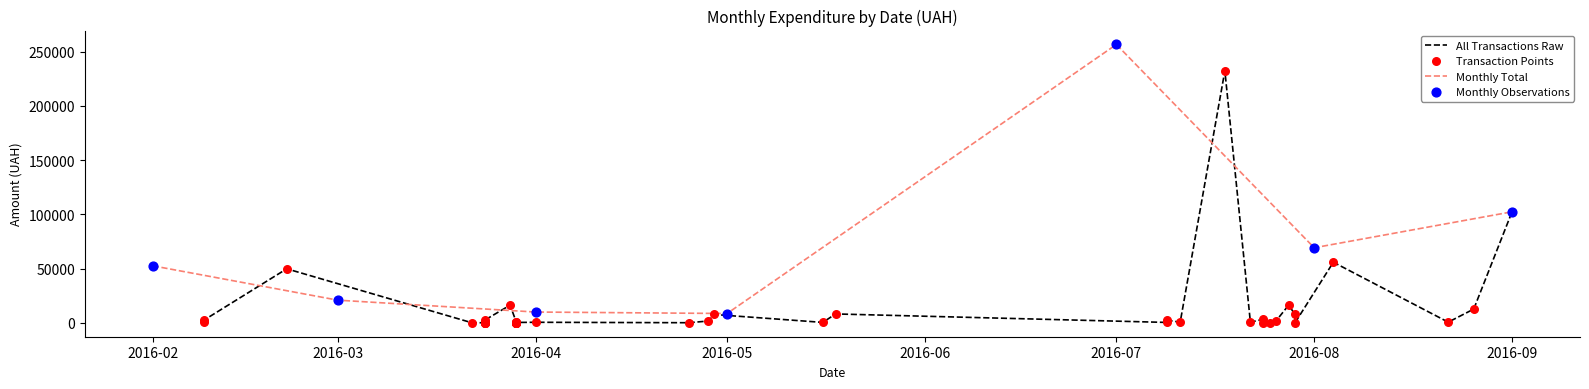

What is the ratio of the value at 22.08.2016 to the value at 29.03.2016?

2.7